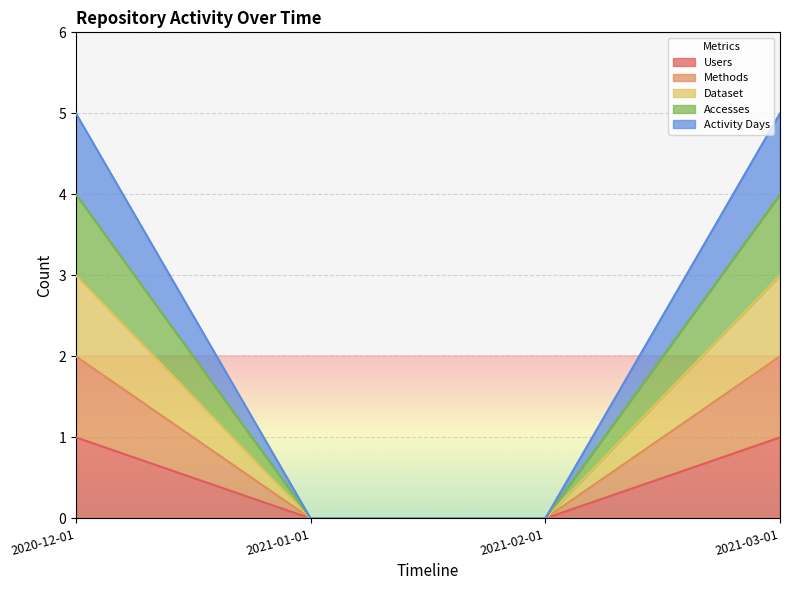

Count the Dataset values in the range 0 to 3.

4